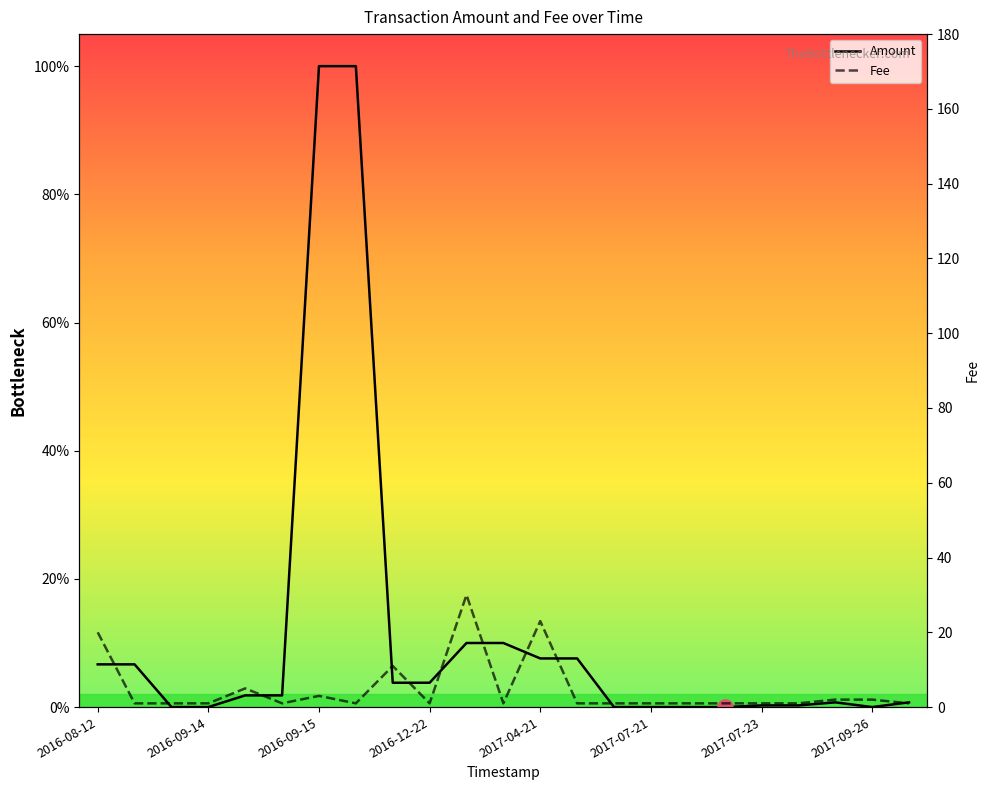

Which series has the largest total across all categories?

Amount